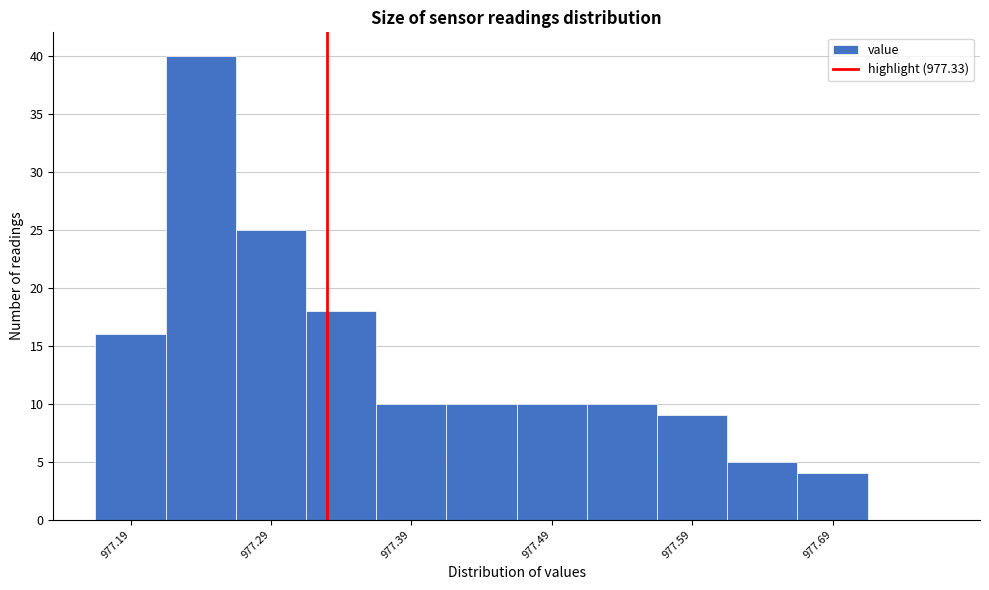

Reading left to right, list every bar in this chart as the range it spans on the x-axis followed by its height. Neither the bar edges nor the heights are printed on the chart, so give them approximately, as read against the axes.

977.165 to 977.215: 16
977.215 to 977.265: 40
977.265 to 977.315: 25
977.315 to 977.365: 18
977.365 to 977.415: 10
977.415 to 977.465: 10
977.465 to 977.515: 10
977.515 to 977.565: 10
977.565 to 977.615: 9
977.615 to 977.665: 5
977.665 to 977.715: 4
977.715 to 977.765: 0